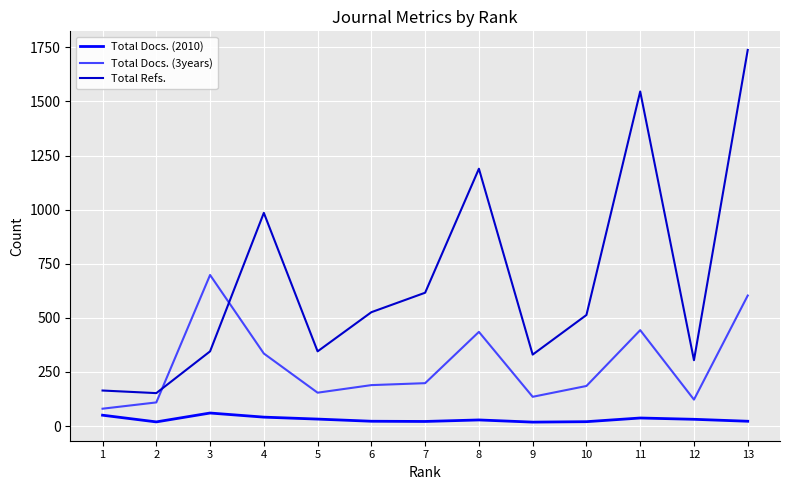

What is the sum of all Total Docs. (2010) values?

401